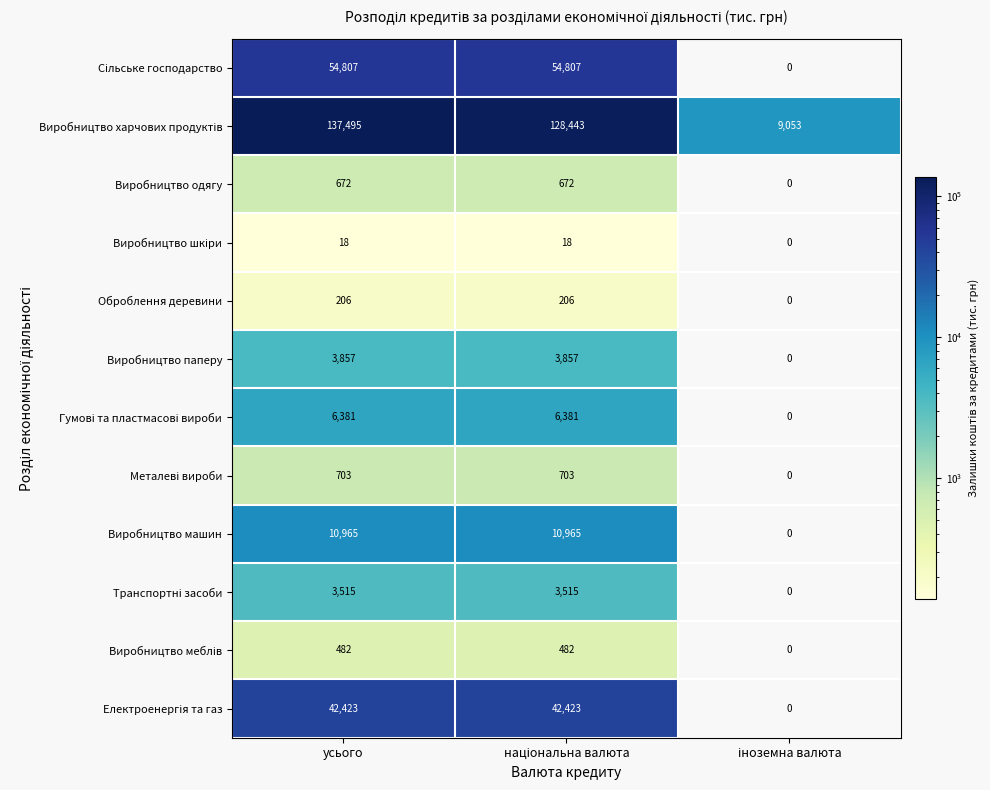

What is the sum of all Виробництво одягу values?

1344